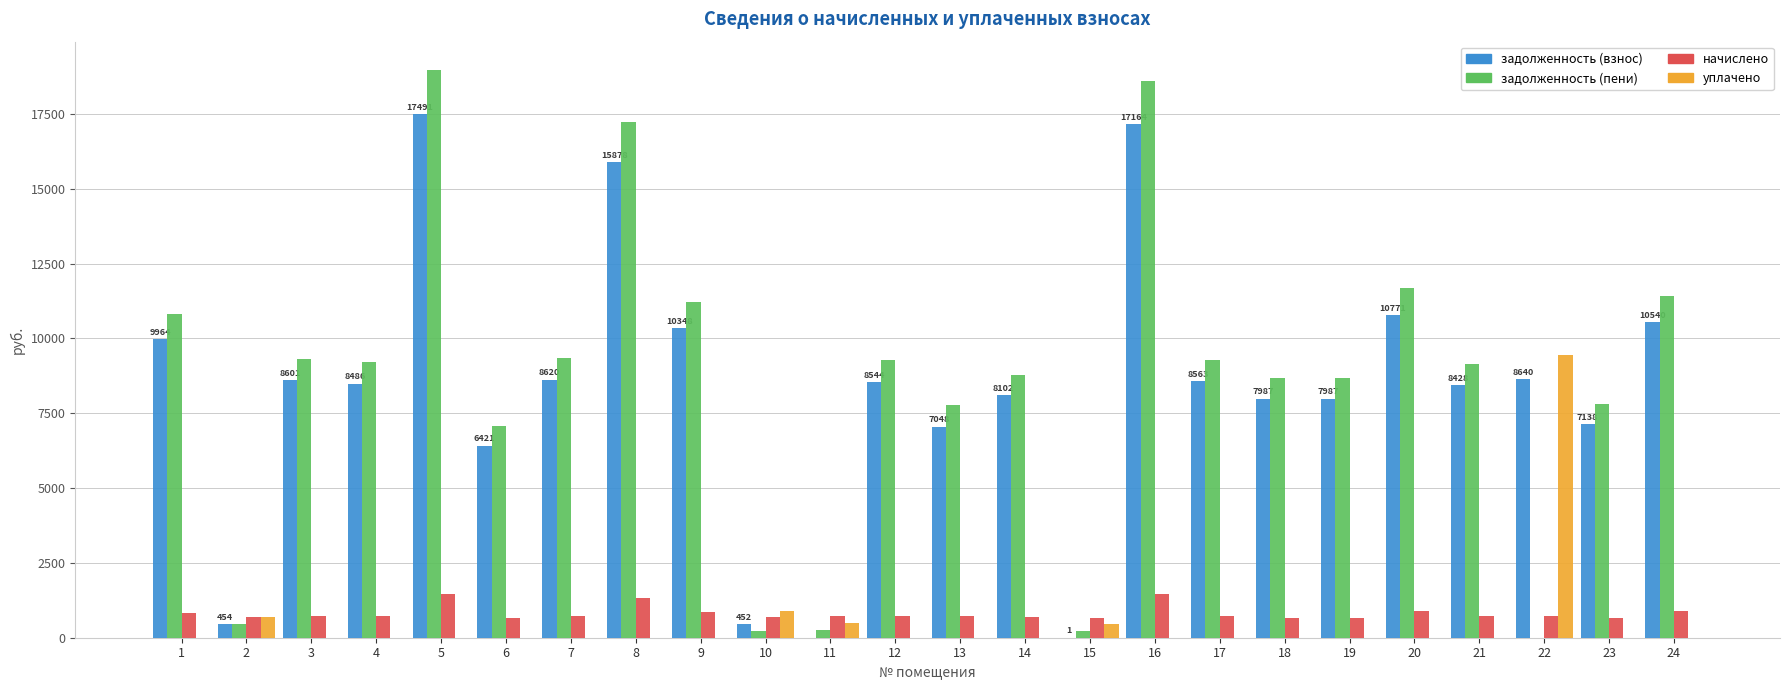

Count the number of categories in the chart.

24